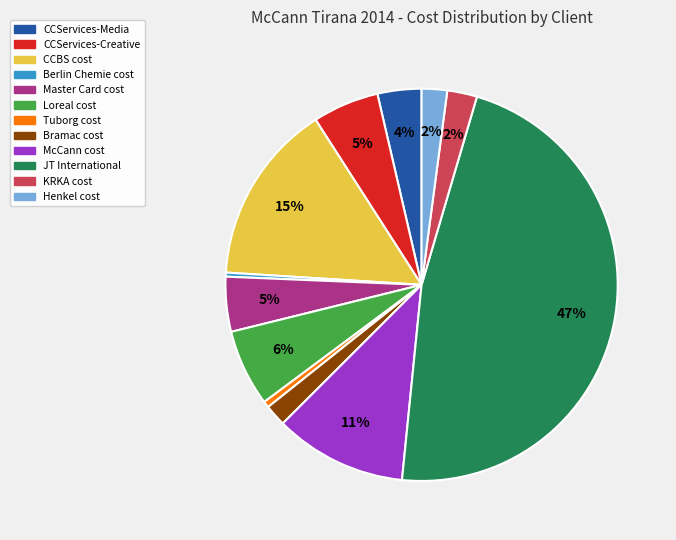

How many segments does this pie chart have?

12